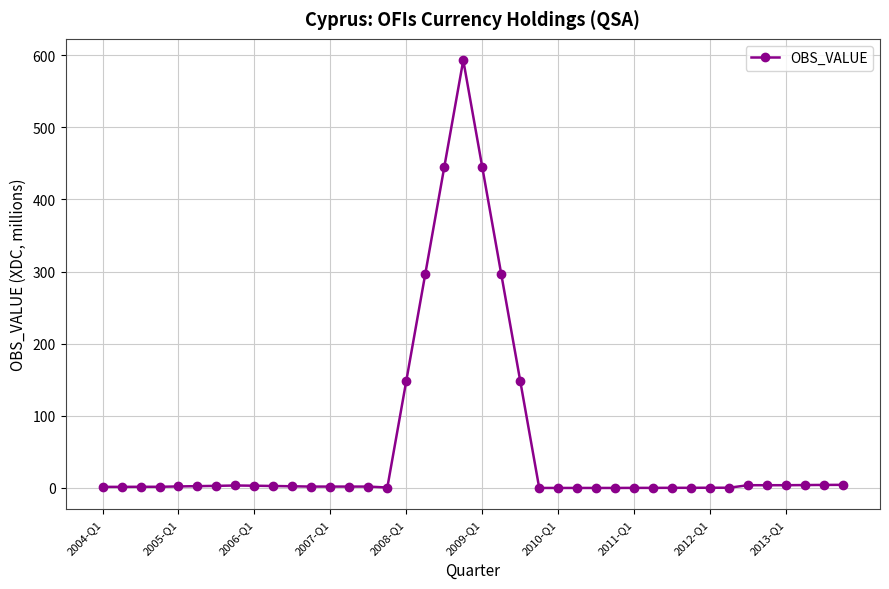

What is the maximum value shown in the chart?

593.1